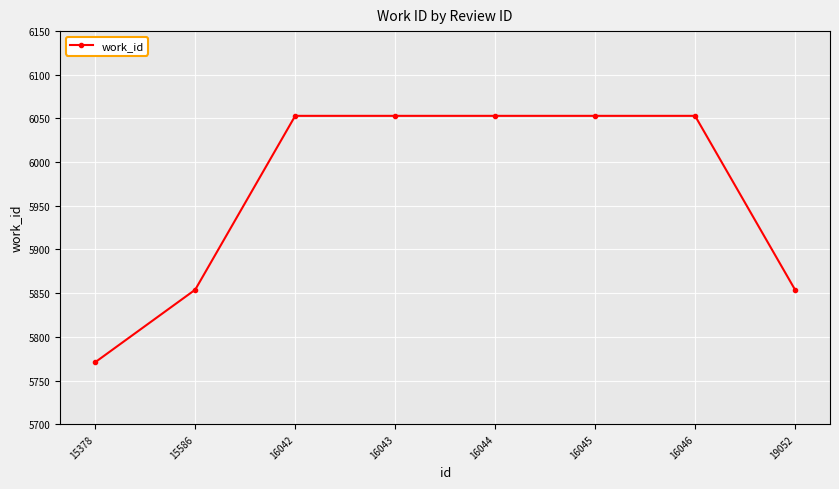

What is the sum of all values?

47744